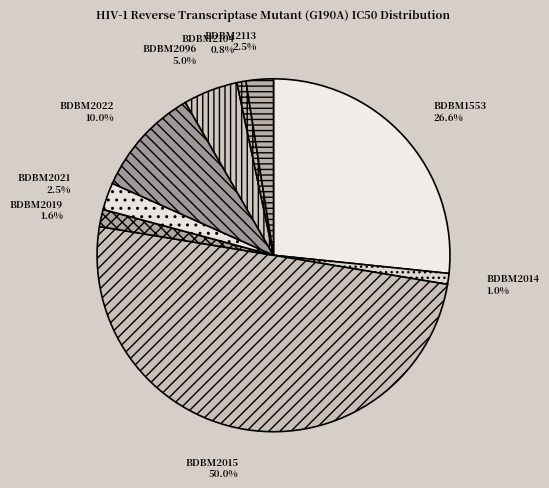

To the nearest percent, what is the combined percentage of BDBM1553 and BDBM2022?

37%